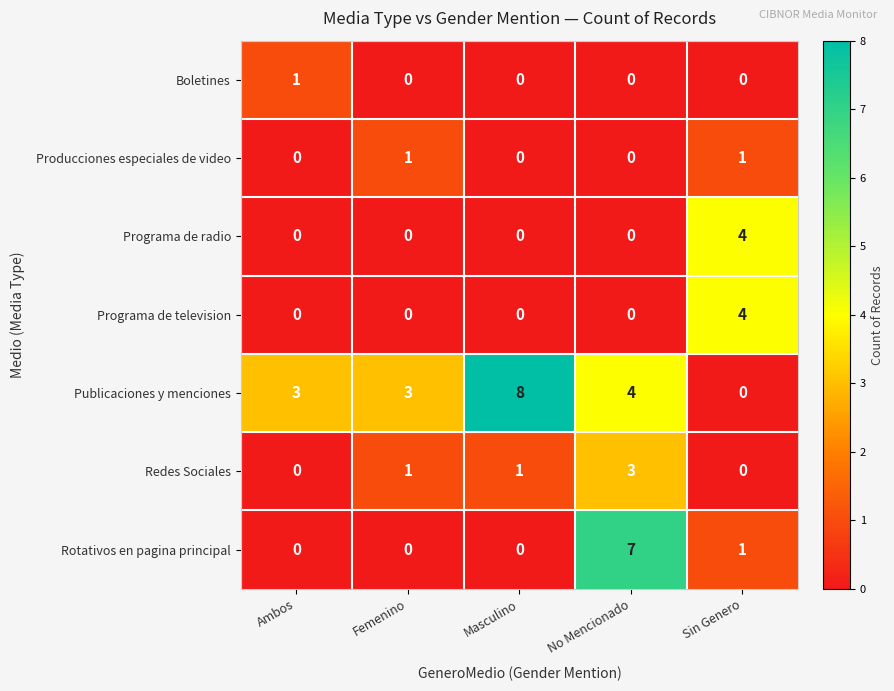

What is the difference between the highest and lowest values at No Mencionado?

7